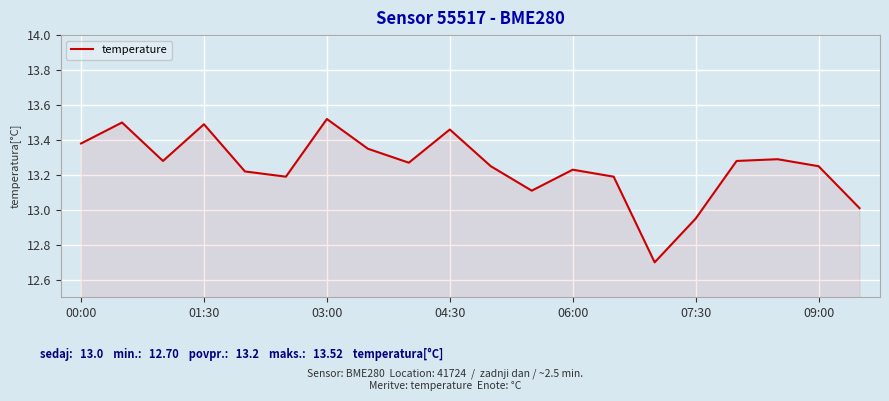

What is the sum of all values?

264.9